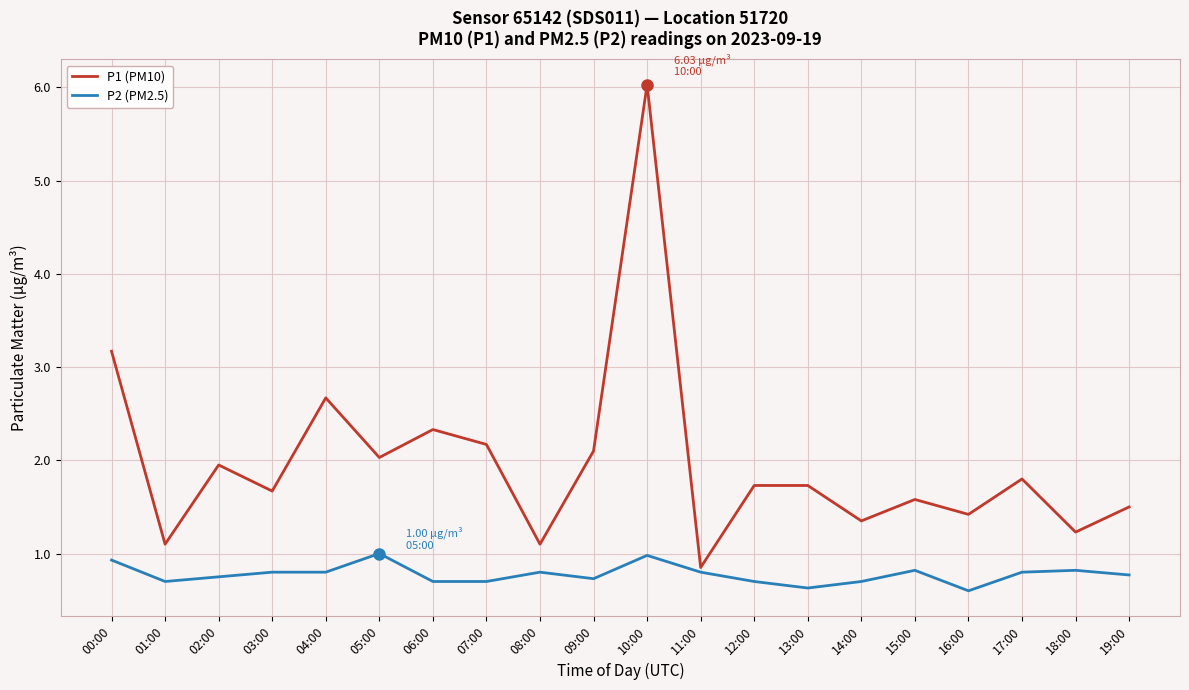

In P1 (PM10), how many points are lower than both neighbors (excluding endpoints)?

8